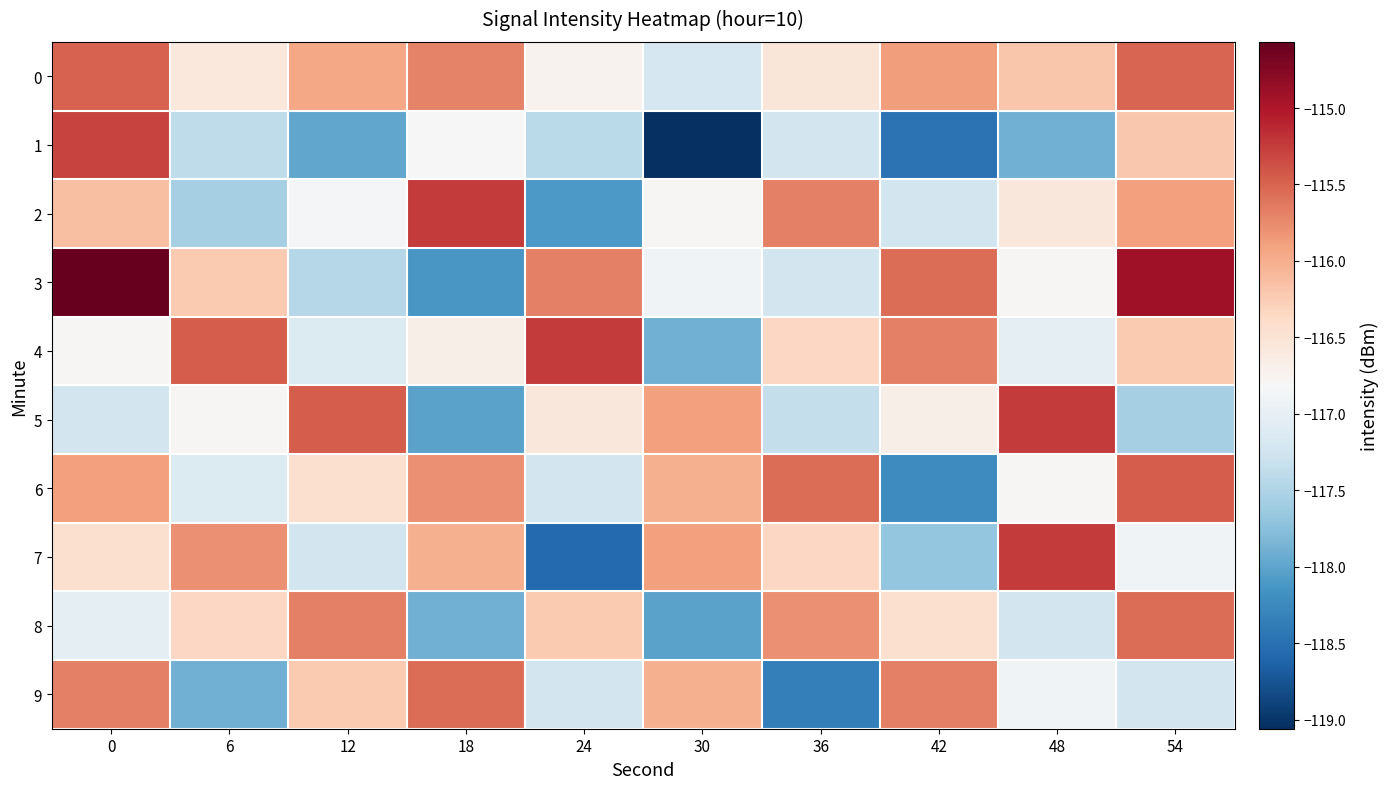

List the series in order of their peak value, highest first.

3, 2, 4, 5, 7, 1, 6, 0, 8, 9